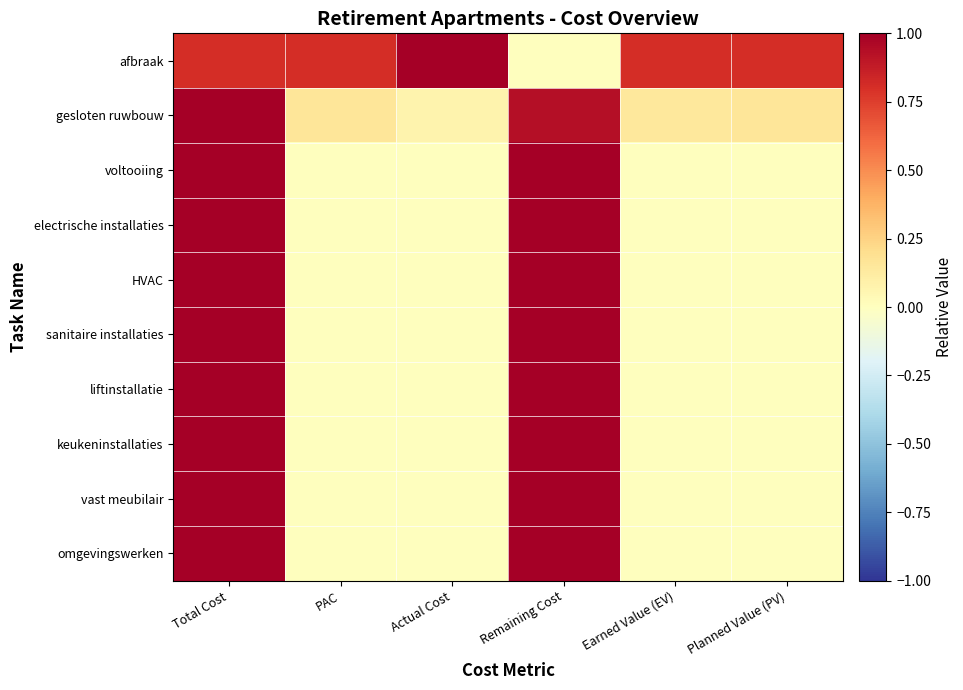

Which series has the largest range (max minus min)?

afbraak